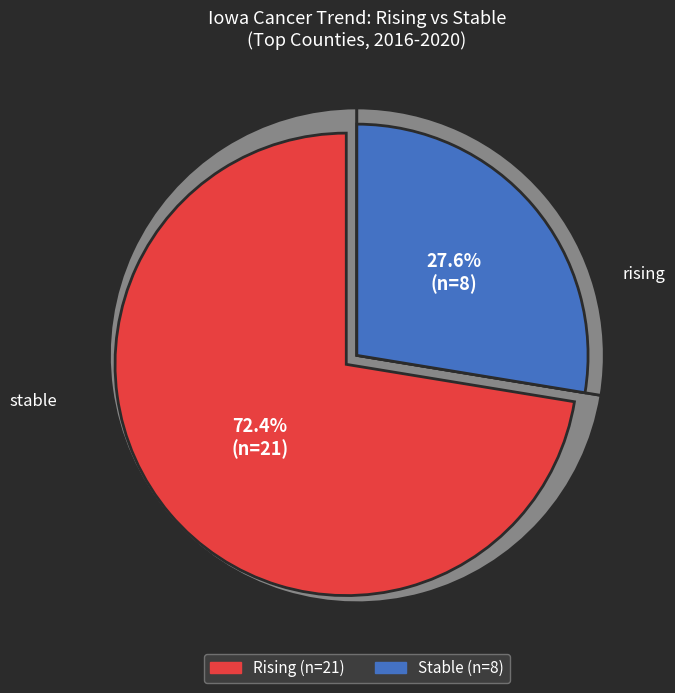

Combined, what portion of the pie is stable and rising?

100.0%